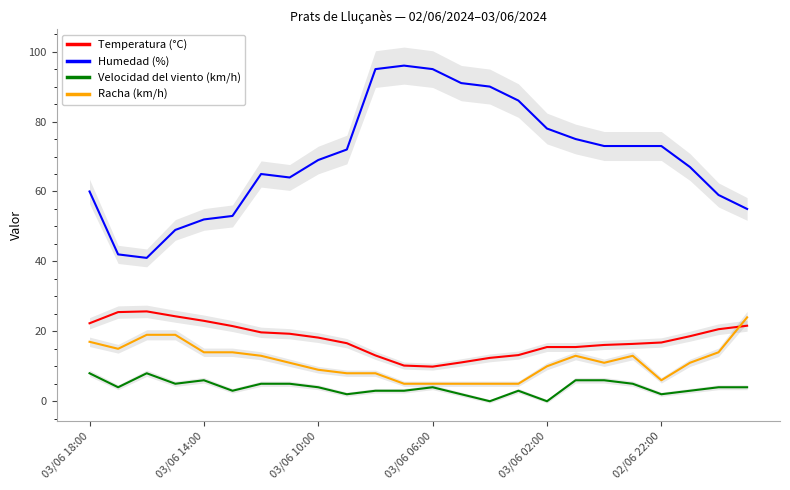

Count the number of categories in the chart.

24